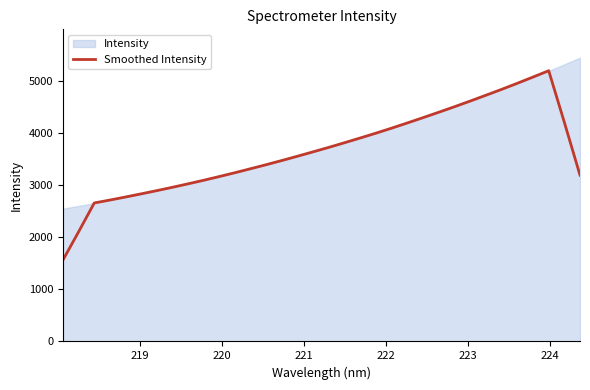

Reading left to right, list all the values displayed in this chart.

1561.8	2105.0	2659.1	2715.3	2774.1	2834.7	2896.8	2961.1	3027.9	3096.7	3168.6	3242.3	3319.1	3397.0	3477.2	3560.3	3644.7	3730.2	3819.4	3910.1	4002.6	4098.8	4198.4	4299.9	4403.6	4508.9	4617.5	4728.7	4841.2	4957.5	5077.2	5198.4	4206.9	3192.9